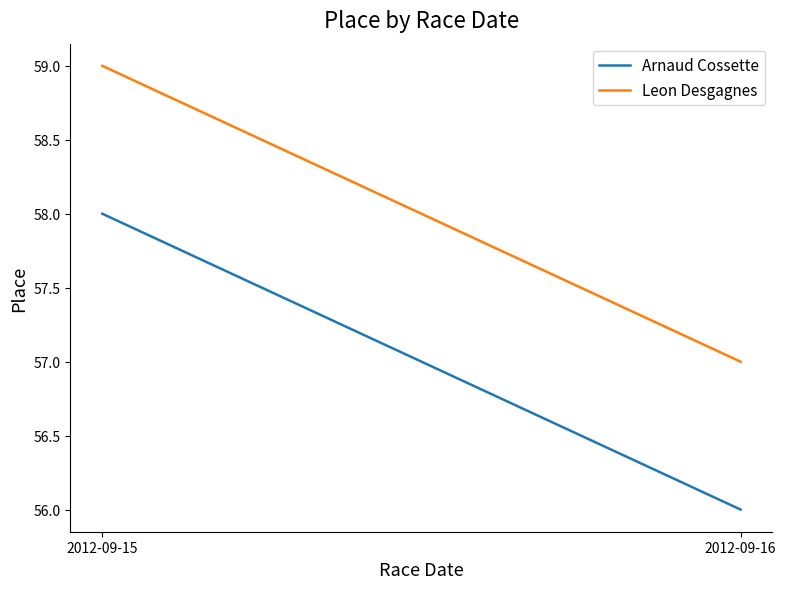

How many lines are shown in the chart?

2